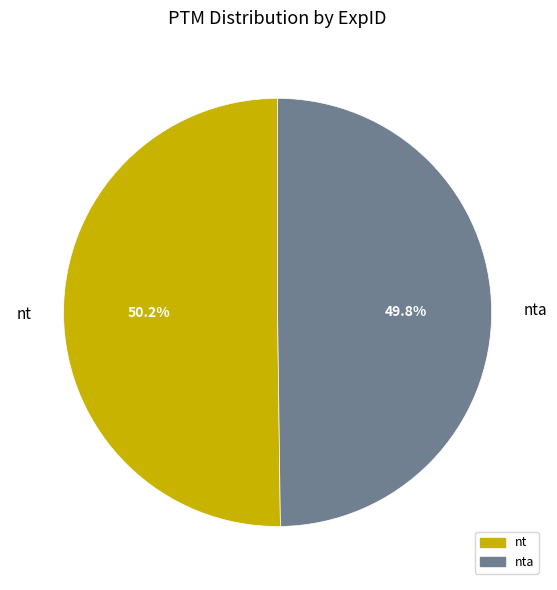

To the nearest percent, what is the average slice percentage?

50%